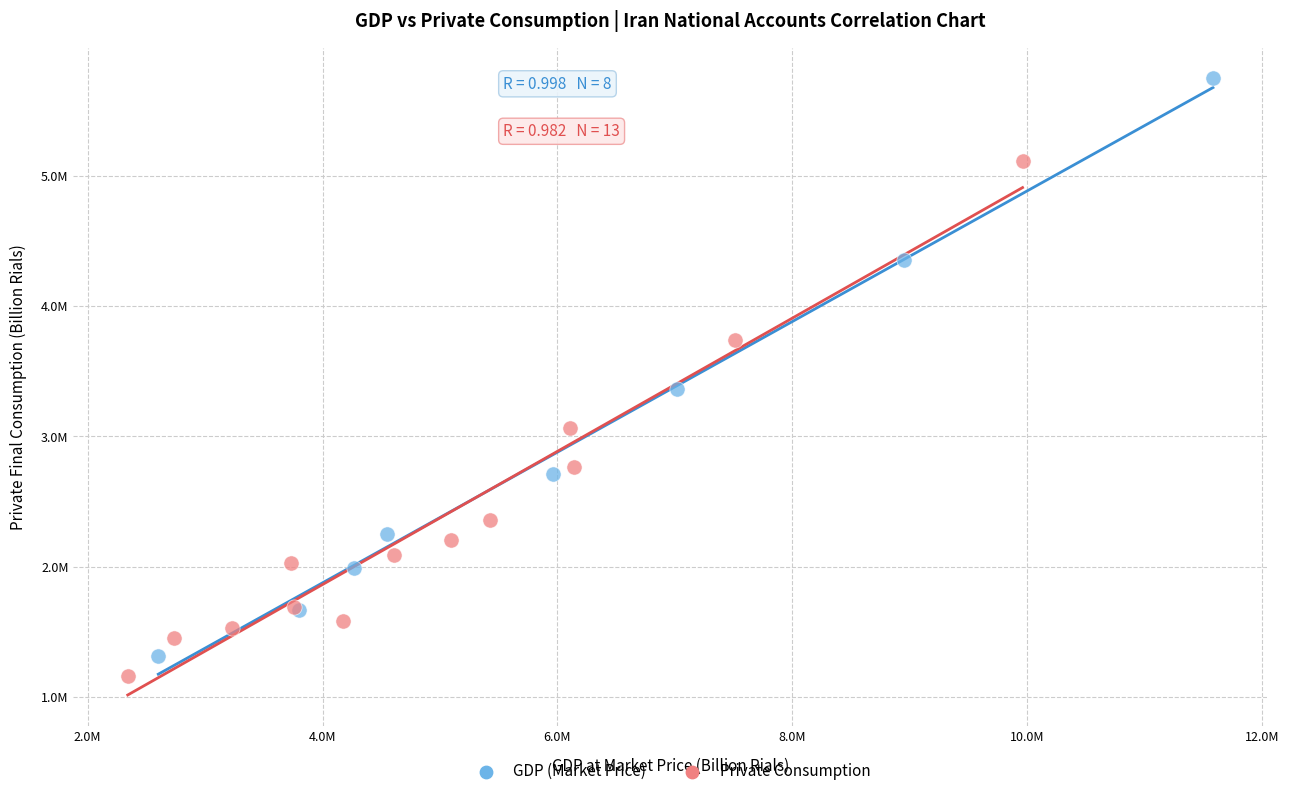

What are all the series names shown in the legend?

GDP (Market Price), Private Consumption